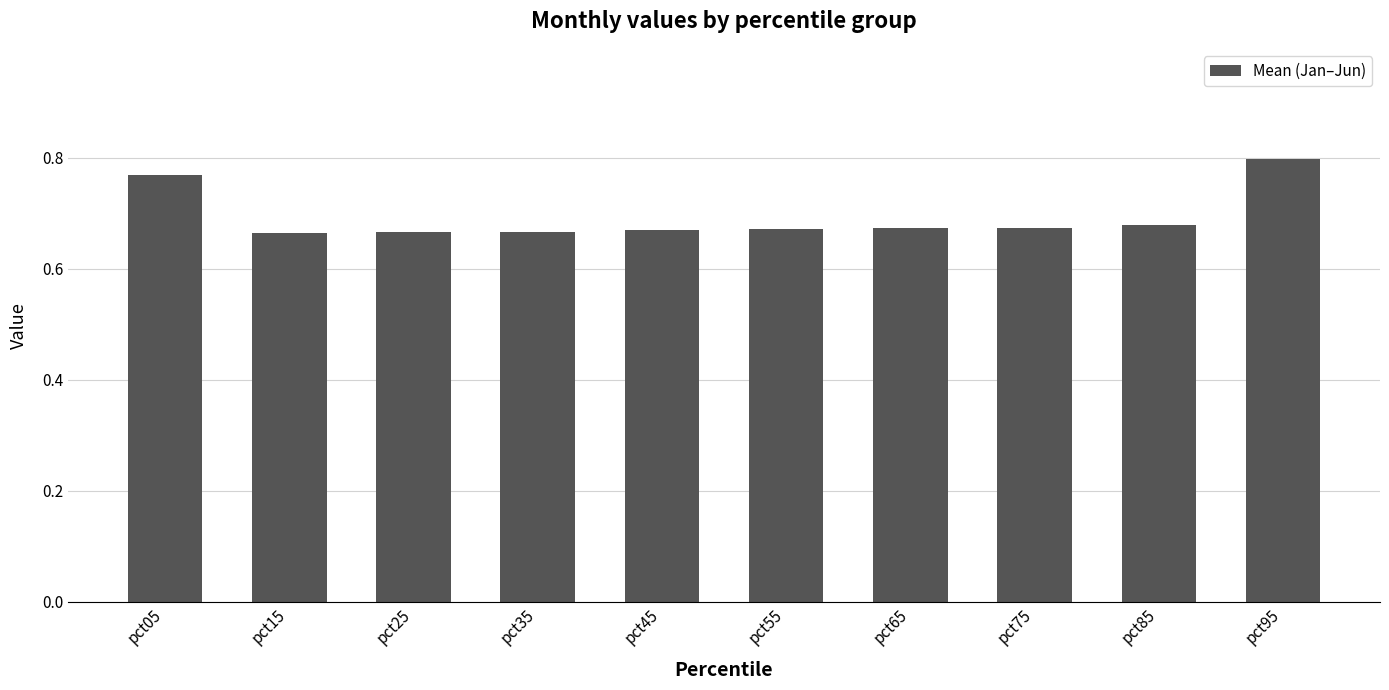

The value at pct85 is 1.1. True or false?

False